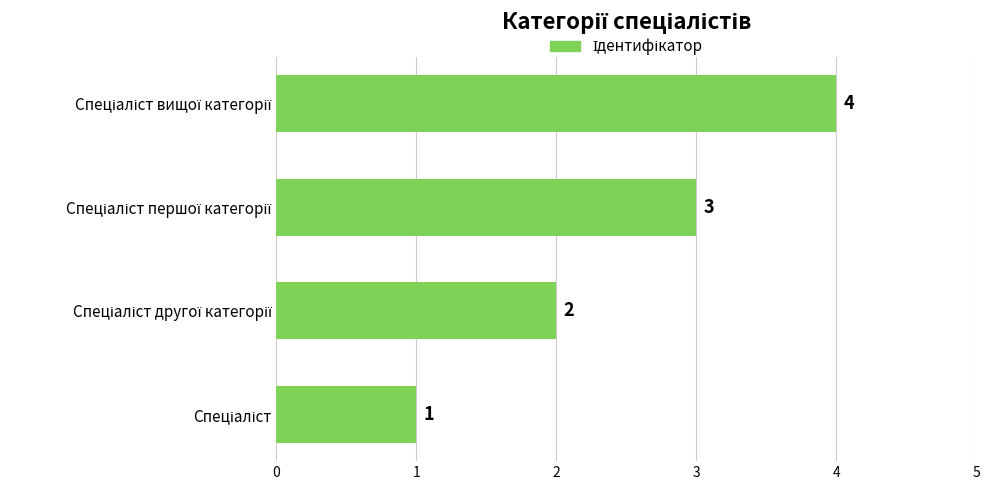

How many categories are shown in the chart?

4